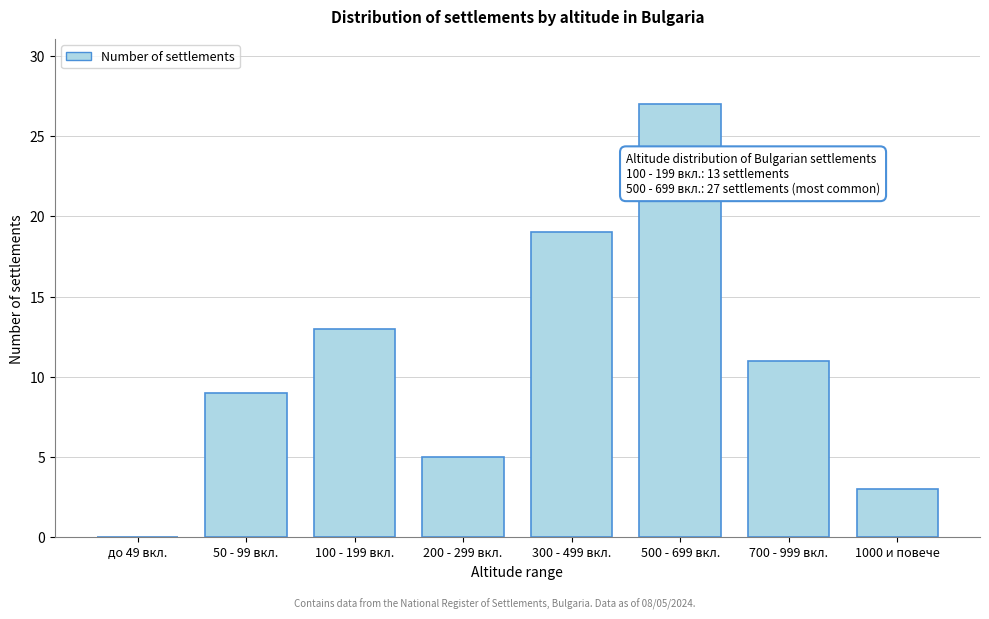

Reading right to left, list all the values displayed in this chart.

1000 и повече=3	700 - 999 вкл.=11	500 - 699 вкл.=27	300 - 499 вкл.=19	200 - 299 вкл.=5	100 - 199 вкл.=13	50 - 99 вкл.=9	до 49 вкл.=0